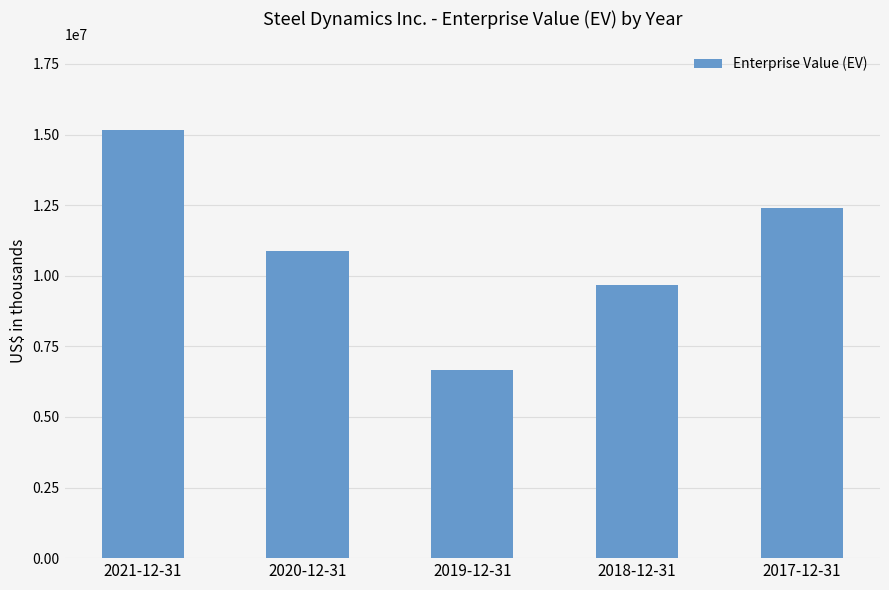

List the labels in order of value, smallest first.

2019-12-31, 2018-12-31, 2020-12-31, 2017-12-31, 2021-12-31